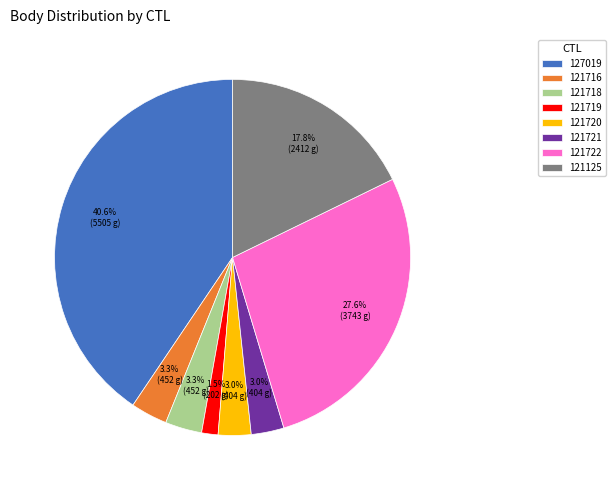

What is the total percentage of 121722 and 121720?

30.6%